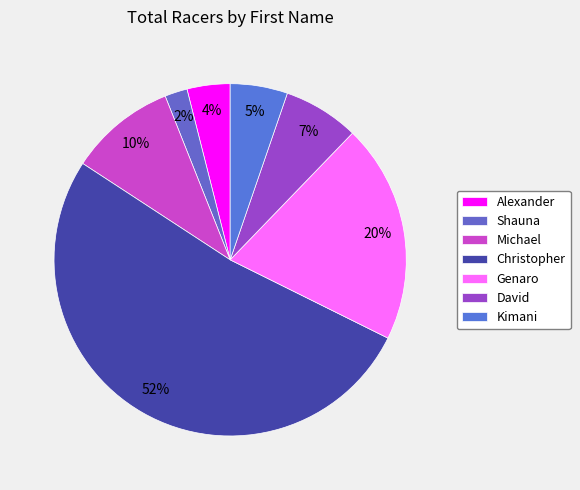

How many segments does this pie chart have?

7